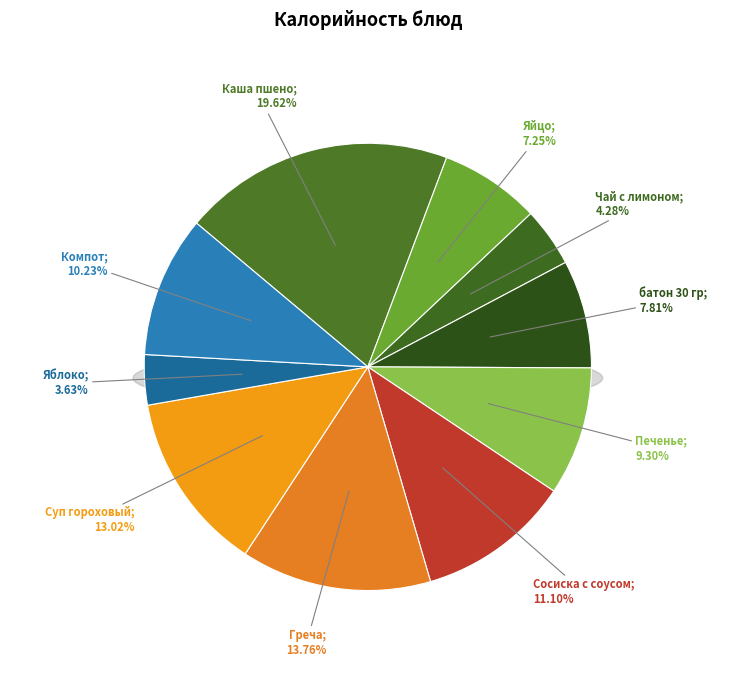

Does Яблоко account for over 50% of the chart?

No